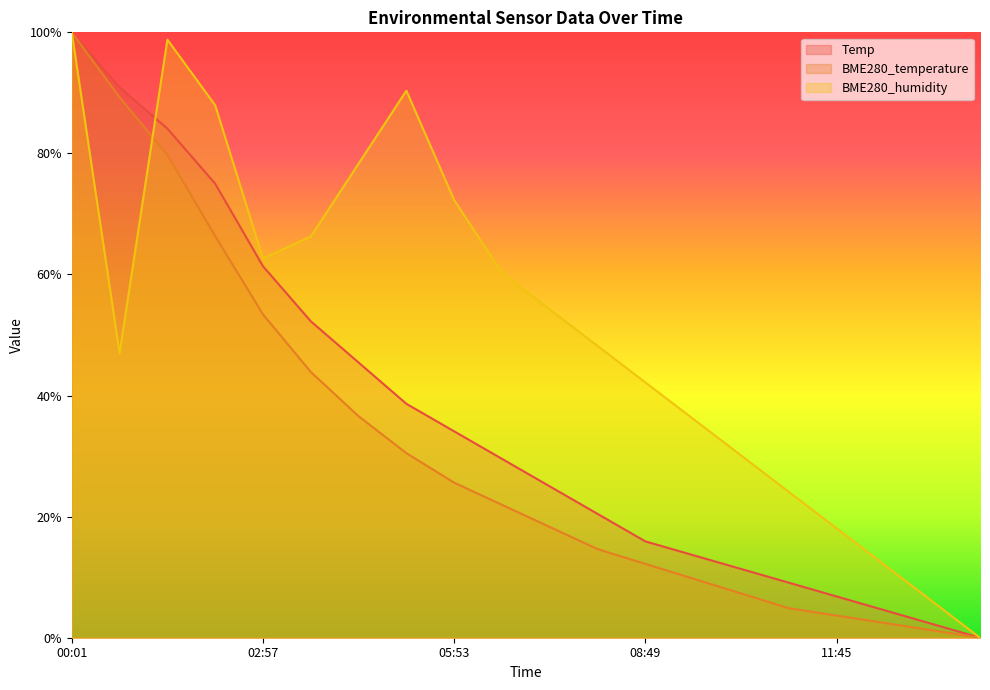

What is the value of the BME280_temperature point at the 14th from the left?

0.1